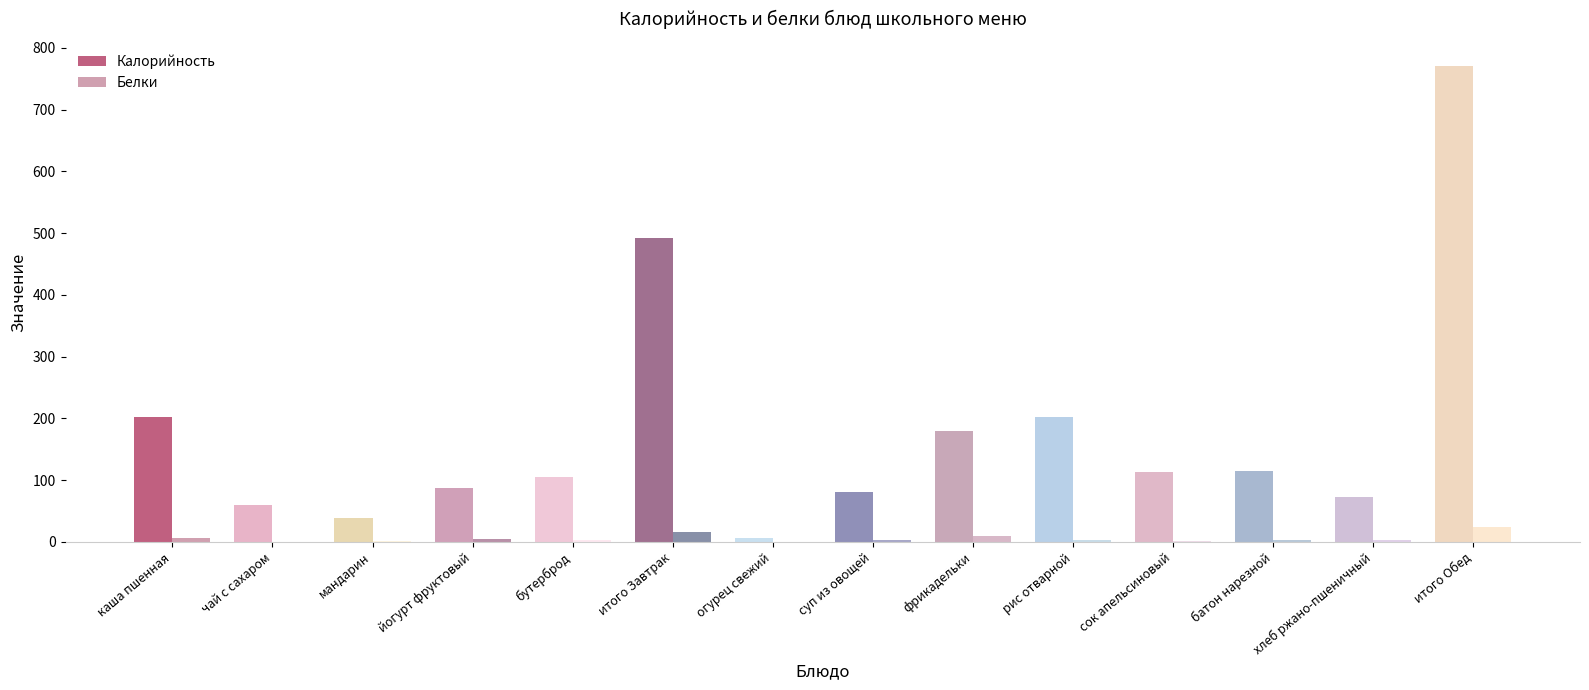

The value of Калорийность at хлеб ржано-пшеничный is 43.4. True or false?

False